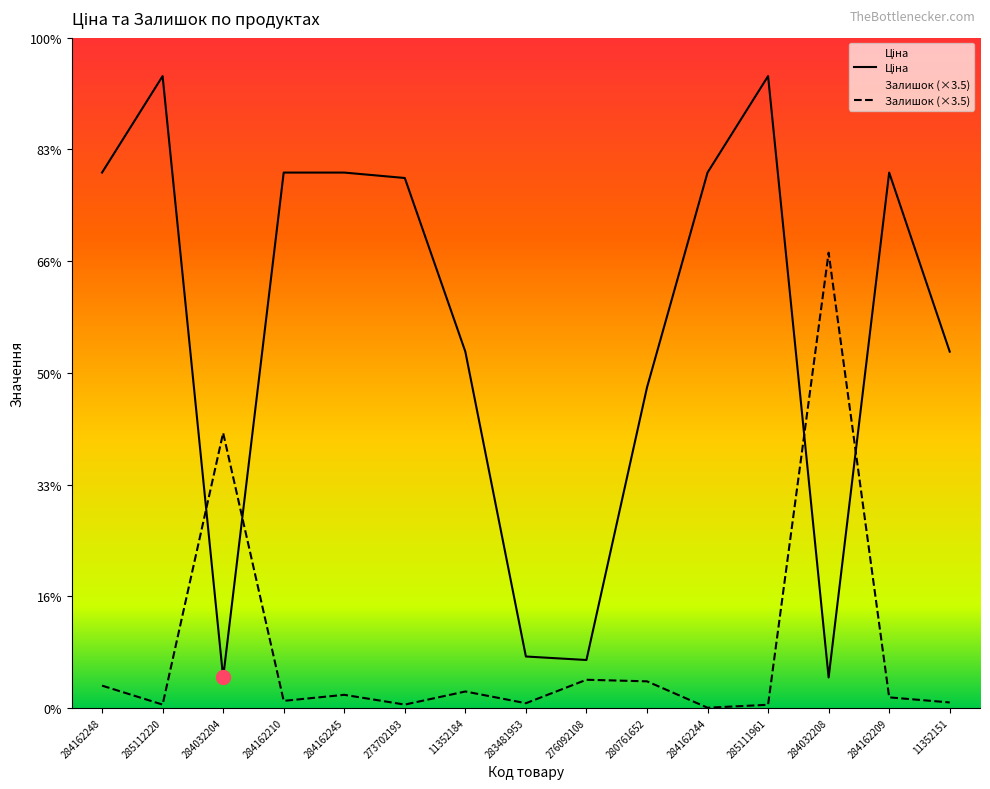

What are all the series names shown in the legend?

Ціна, Залишок